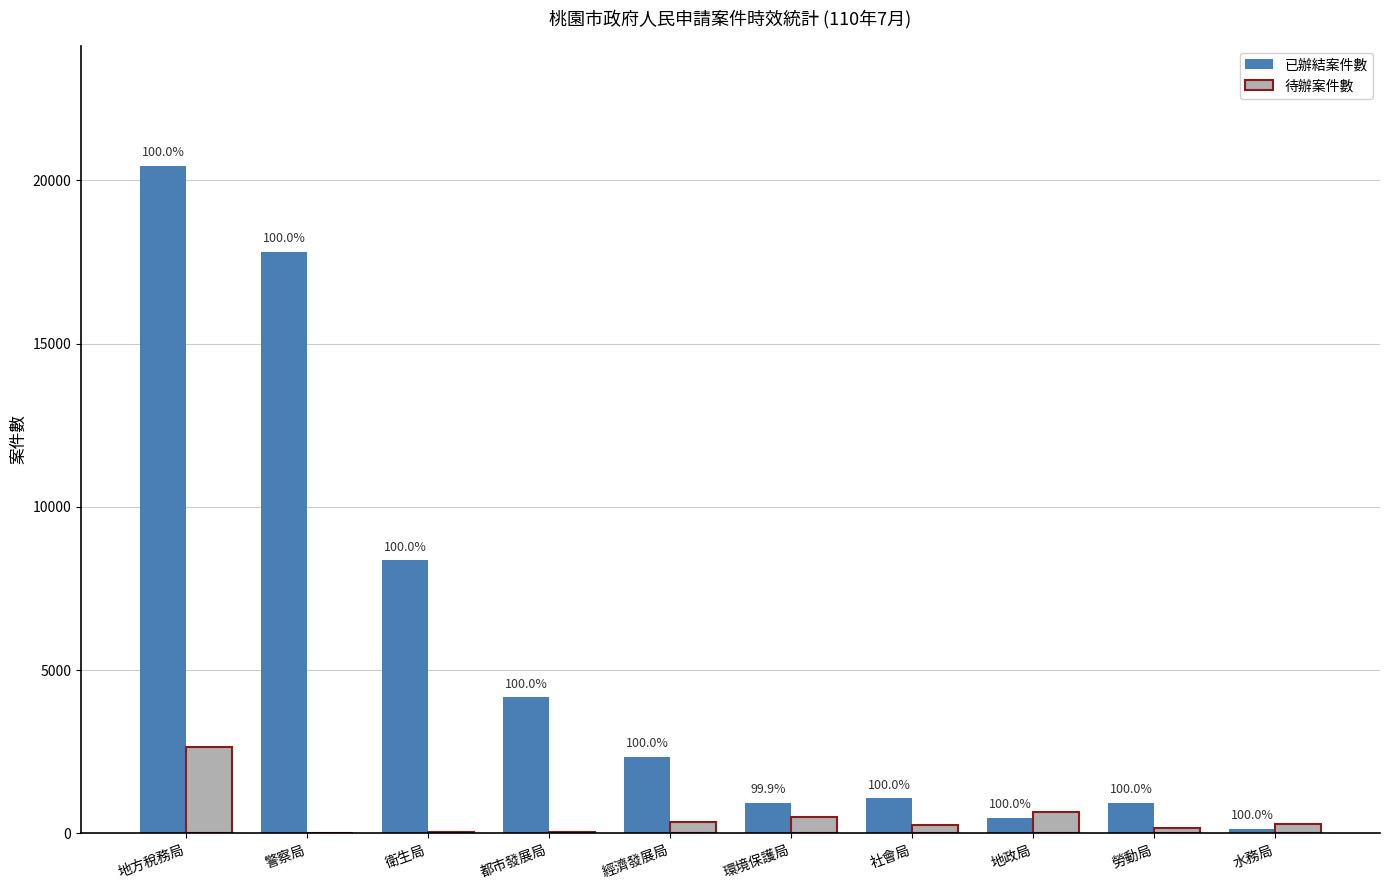

At which label does 待辦案件數 reach its peak?

地方稅務局